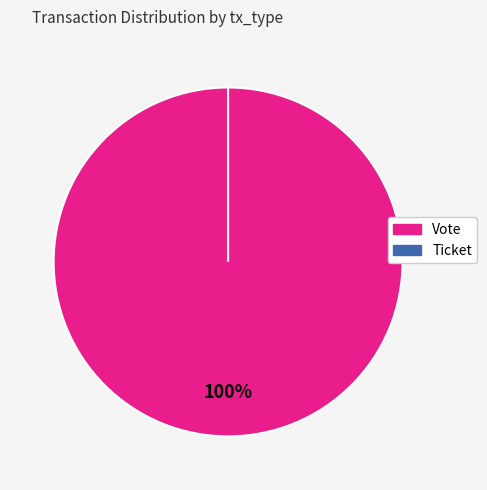

Which has a higher value, Ticket or Vote?

Vote